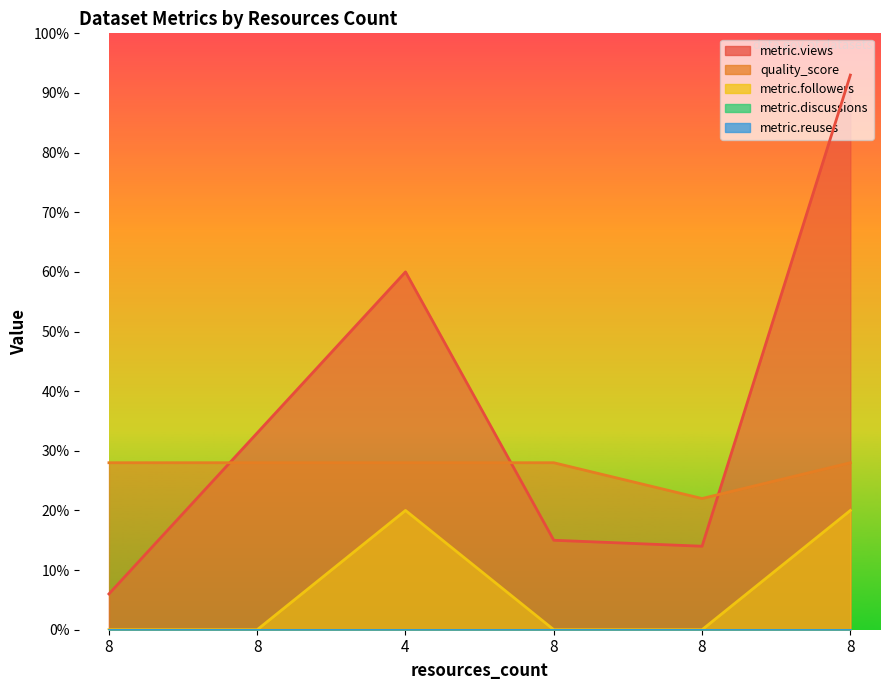

Which category has the lowest value in the metric.followers series?

8